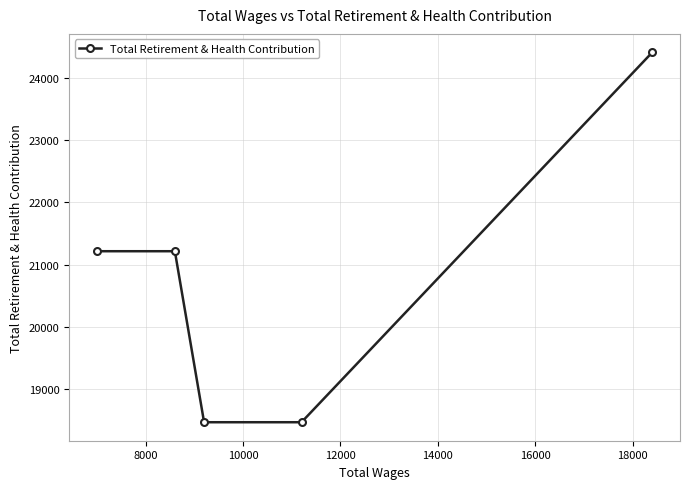

What is the difference between the maximum and second lowest values?

5954